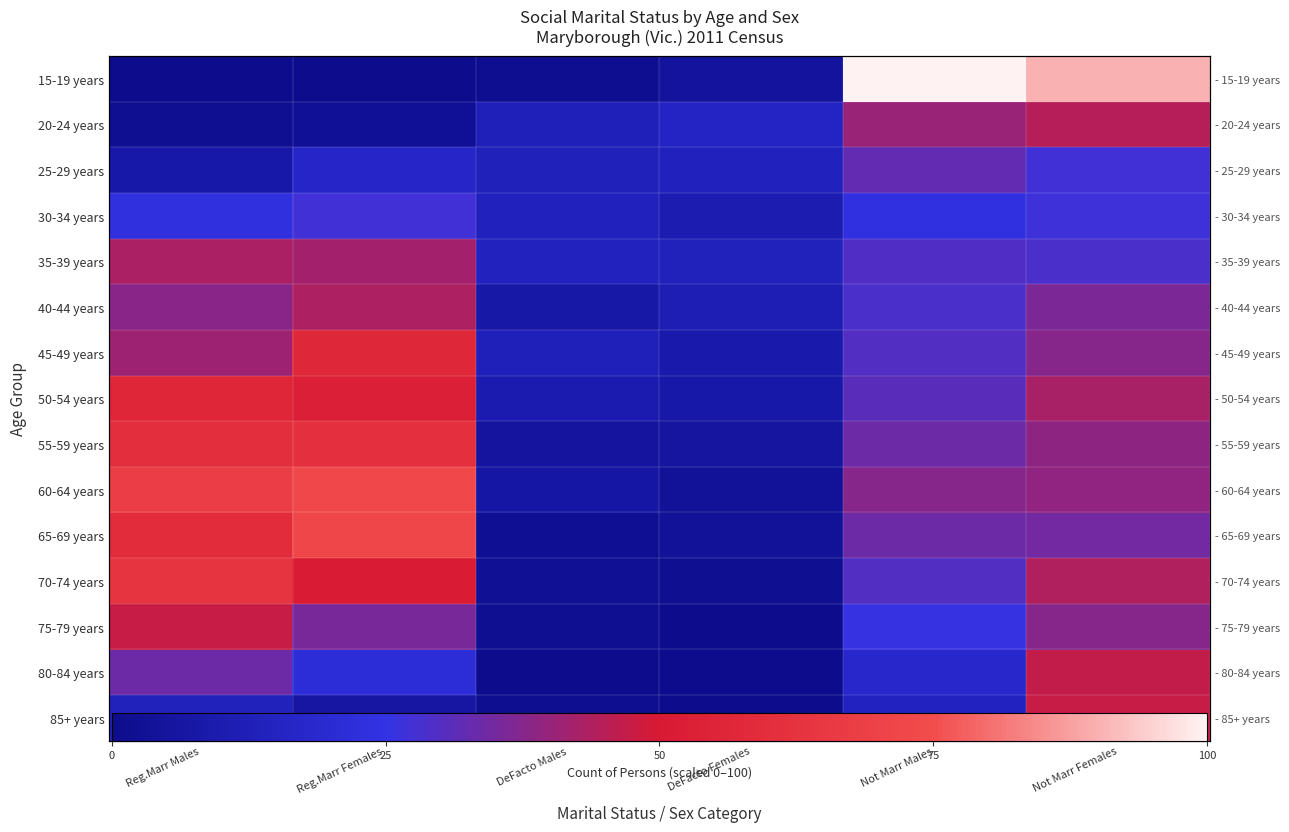

Which series changed the most between Reg.Marr Males and DeFacto Males?

60-64 years